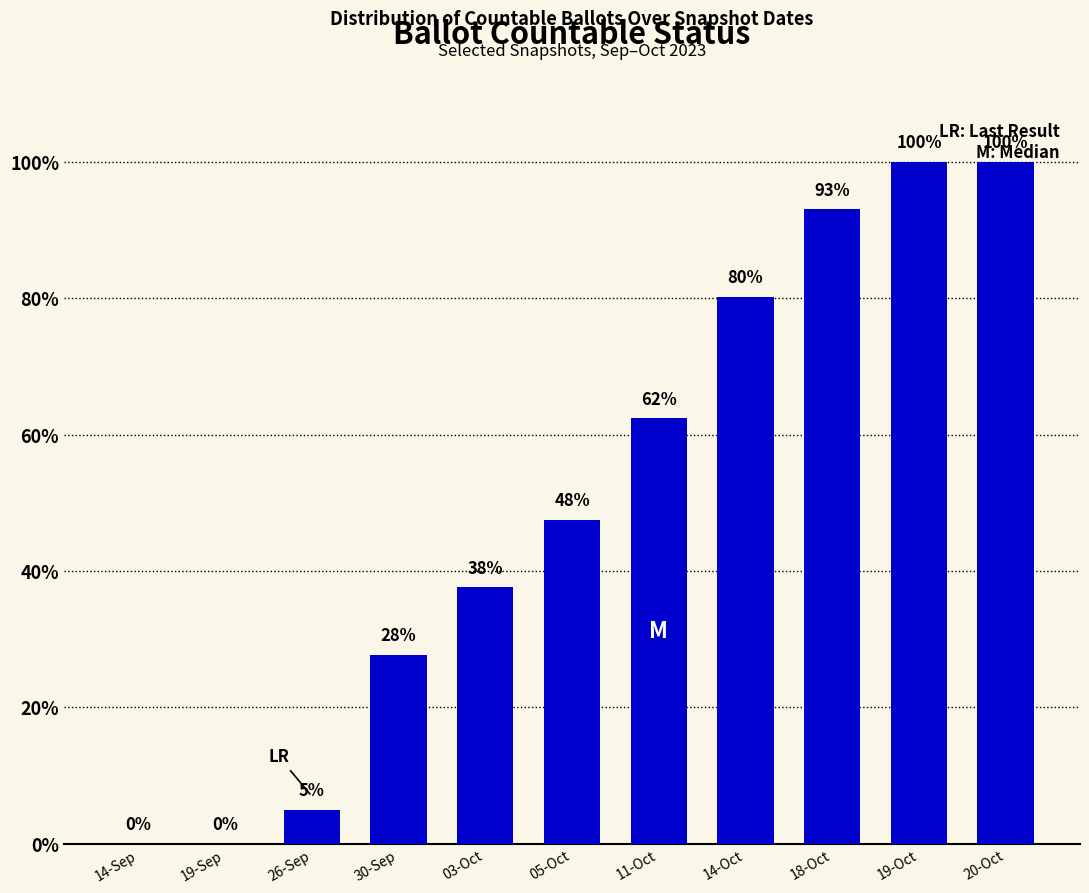

The value at 14-Oct is 132.6. True or false?

False